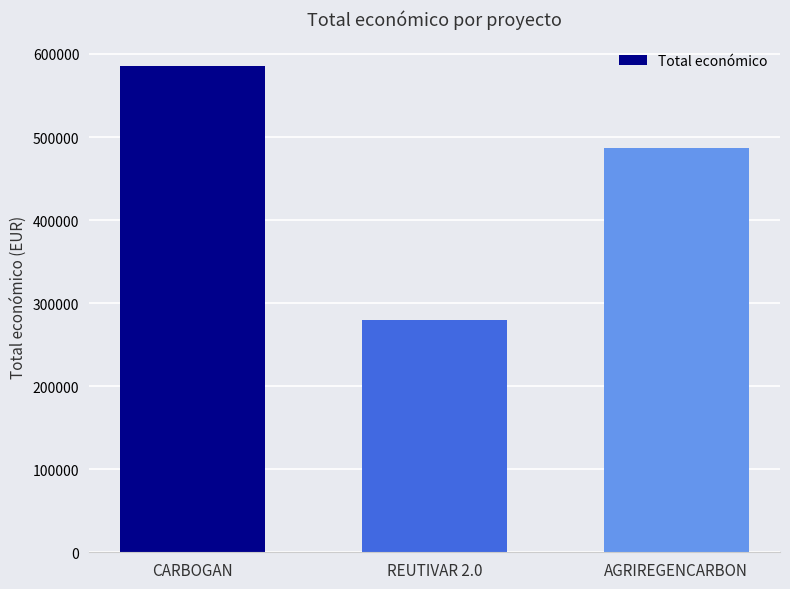

At which label is the value closest to 432812?

AGRIREGENCARBON